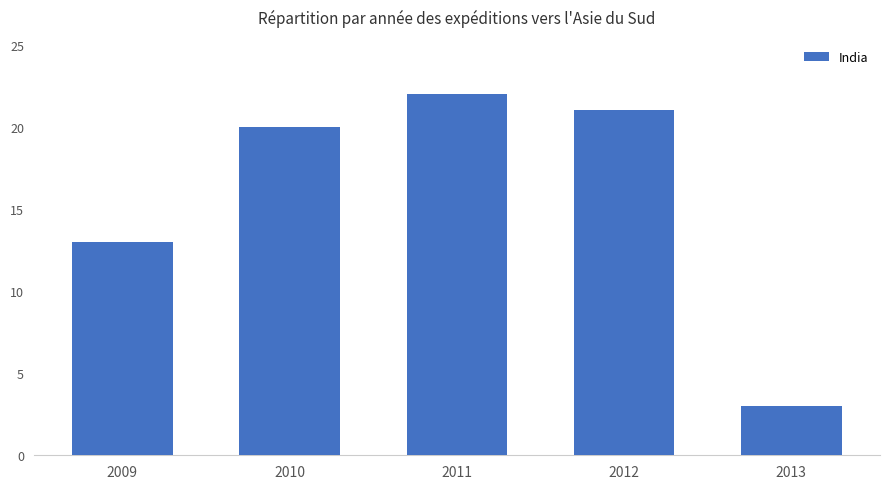

At which label is the value closest to 12?

2009